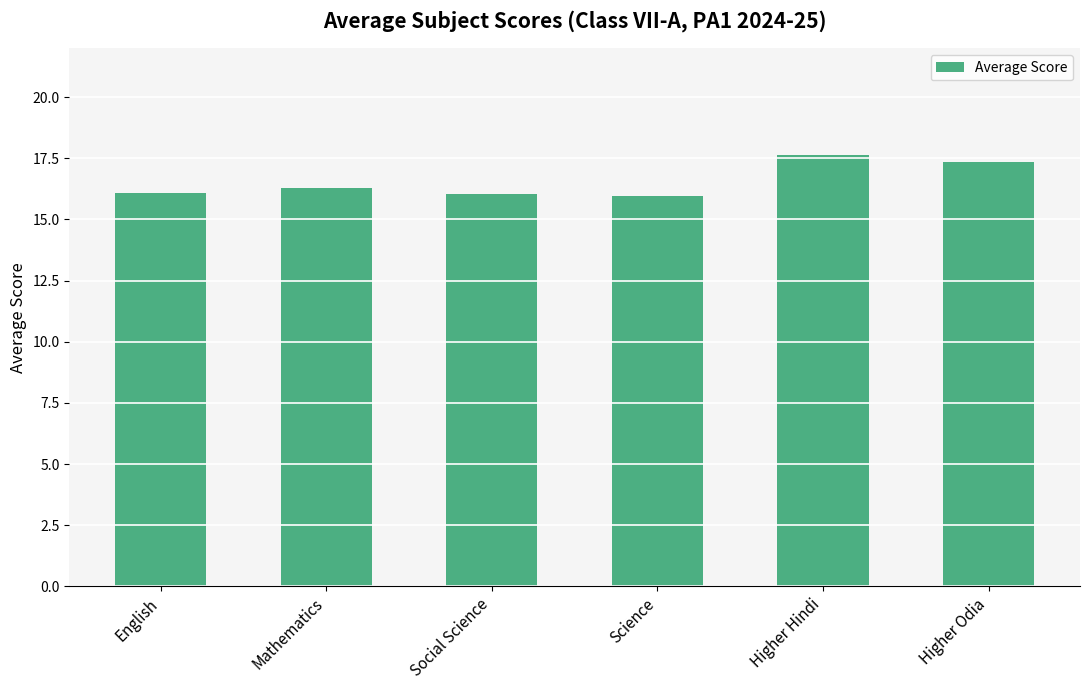

What value does the data have at Higher Odia?

17.4